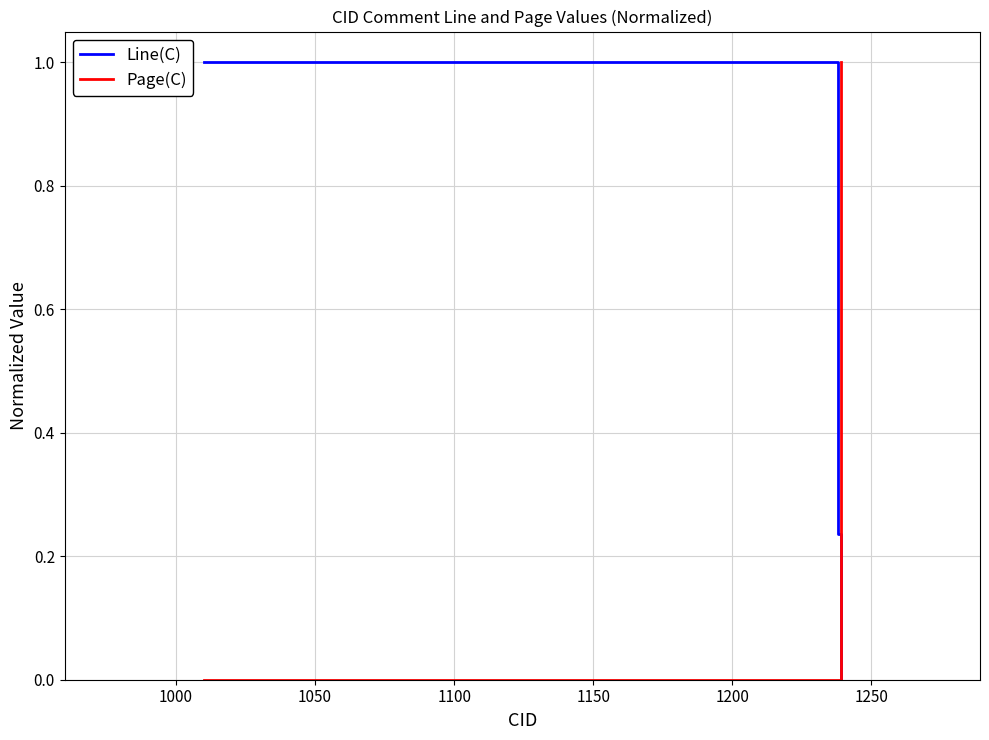

Rank the series by their average value, from highest to lowest.

Line(C), Page(C)